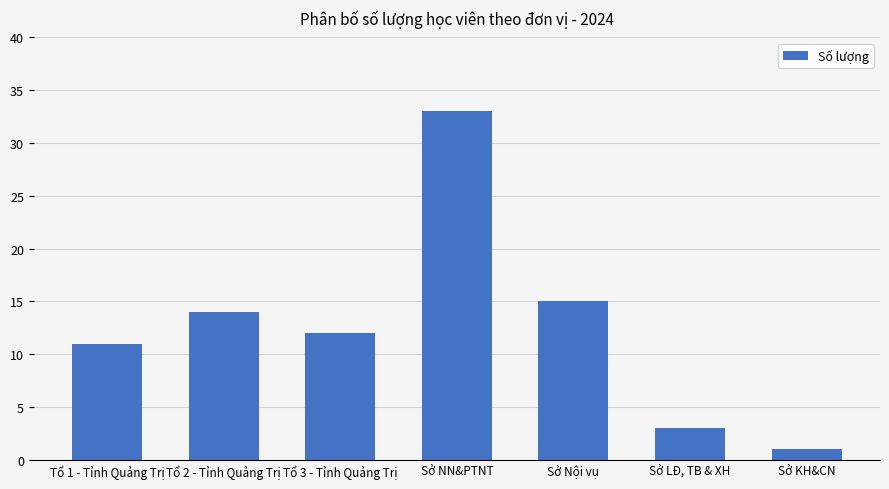

True or false: the data shows 12 at Tổ 3 - Tỉnh Quảng Trị.

True